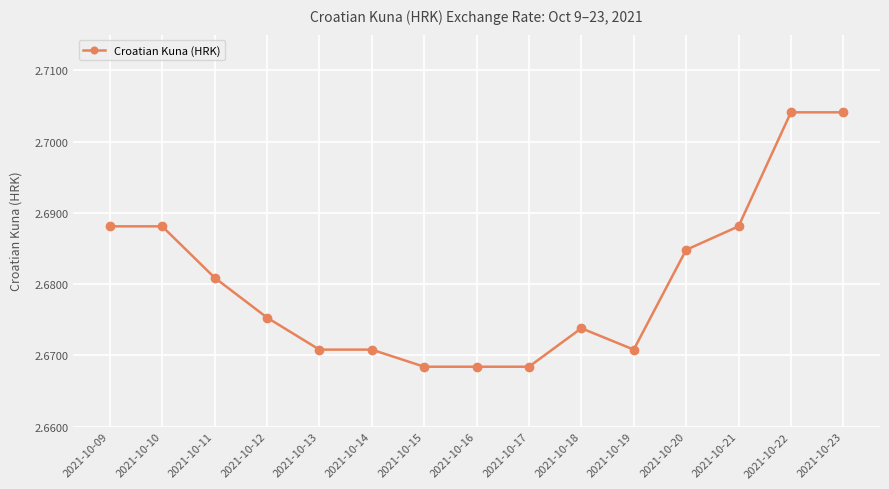

What is the sum of all values?

40.2